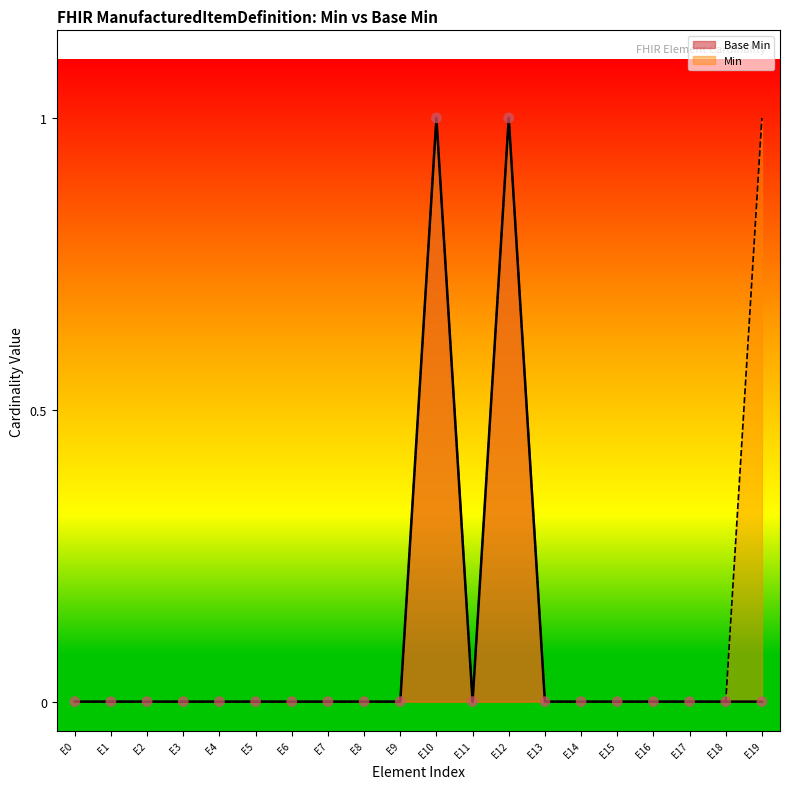

The value of Base Min at E4 is 0. True or false?

True